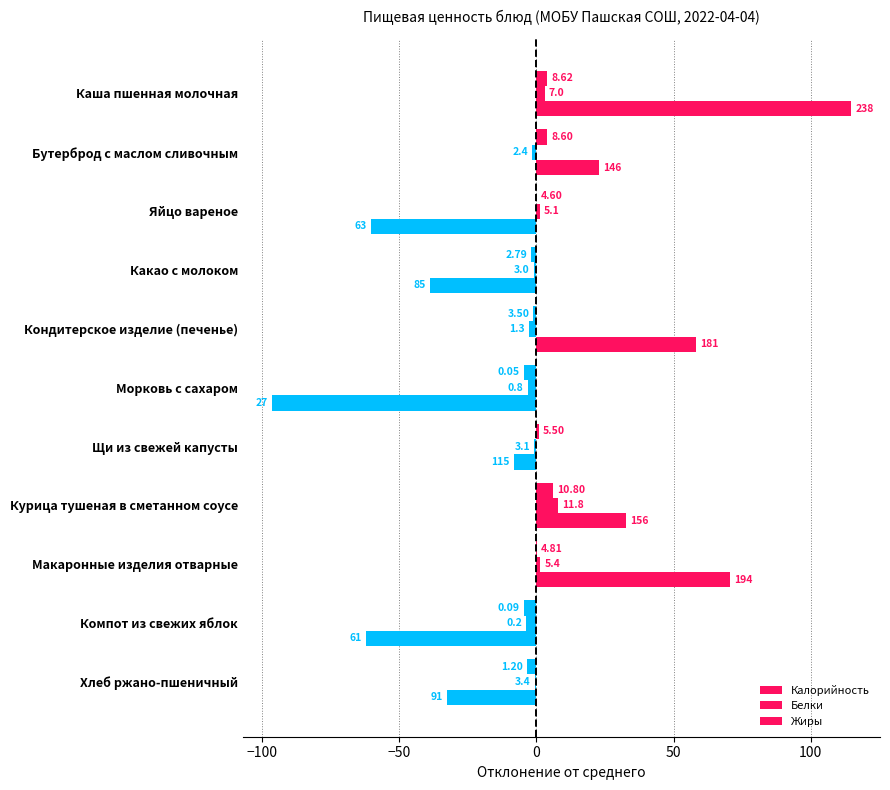

How many positive values does the Калорийность series have?

5